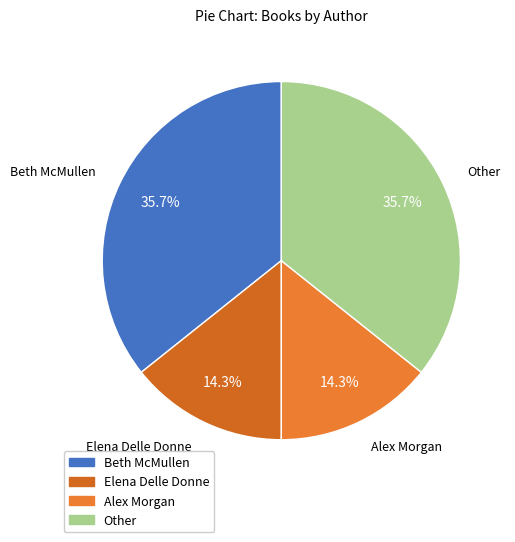

Does Elena Delle Donne account for over 50% of the chart?

No